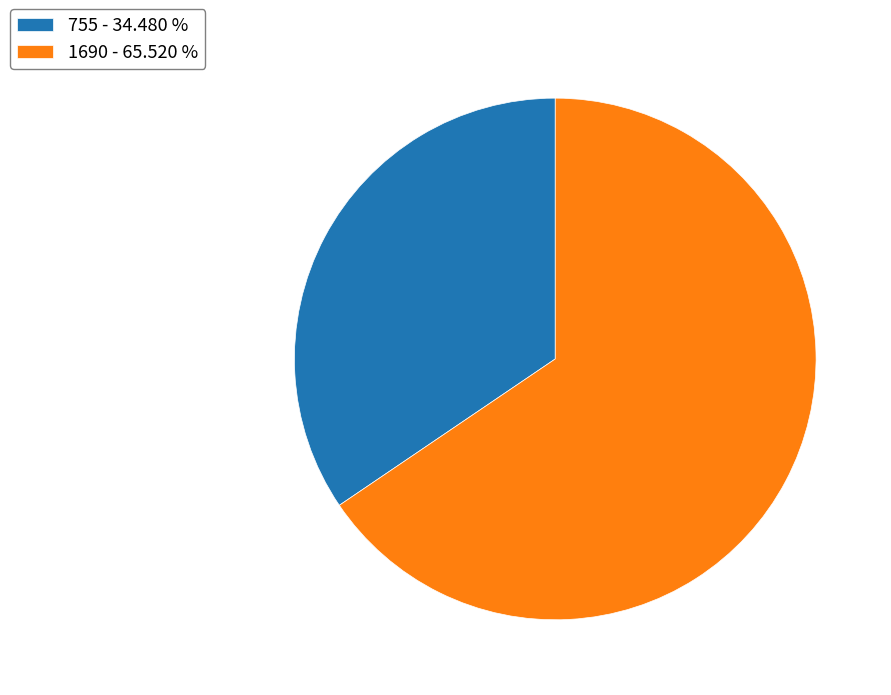

Between 755 - 34.480 % and 1690 - 65.520 %, which is larger?

1690 - 65.520 %